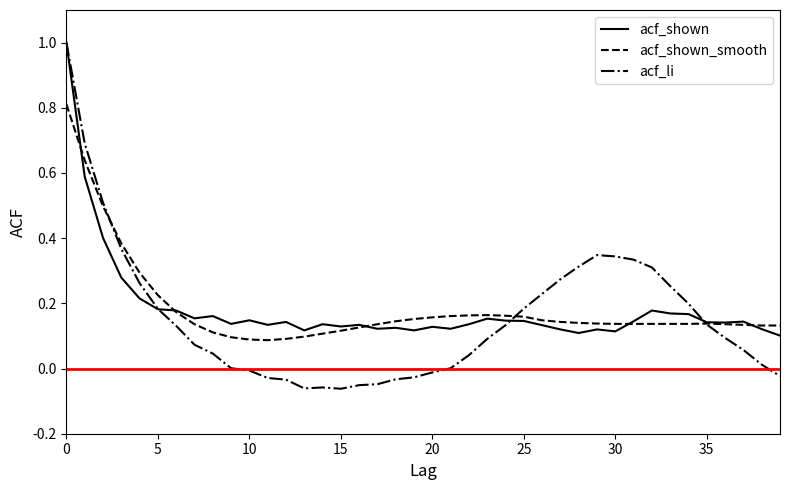

Rank the series at 22 from highest to lowest value.

acf_shown_smooth, acf_shown, acf_li